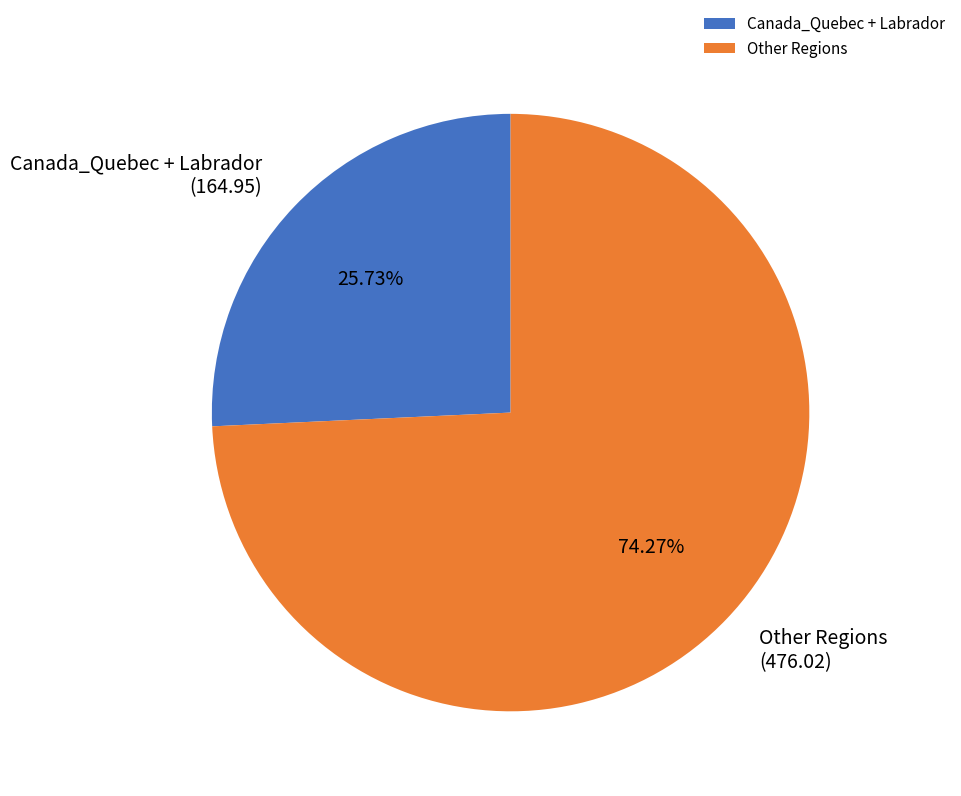

How many slices are in this pie chart?

2